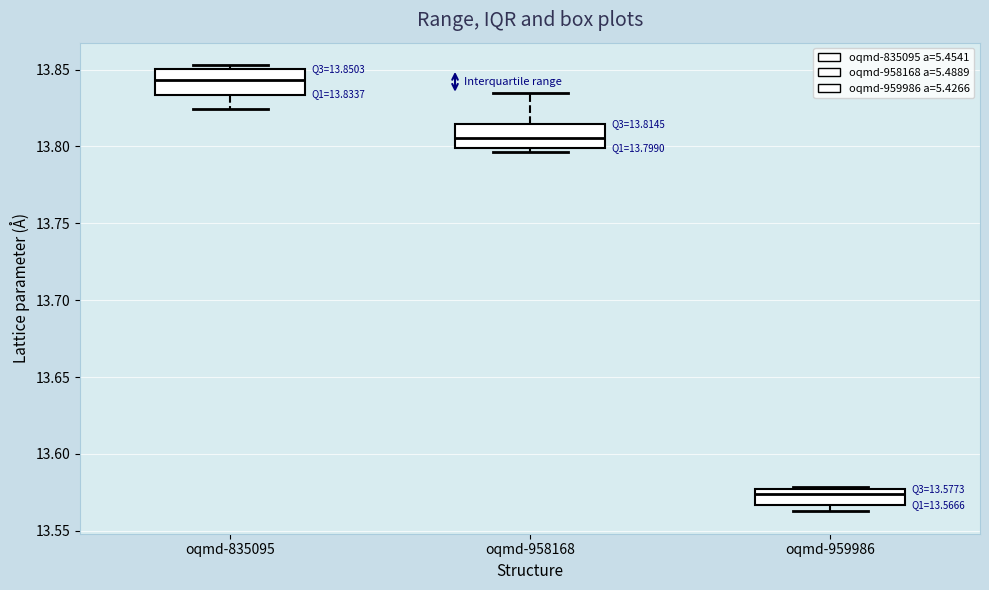

Which box has the highest median line?

oqmd-835095